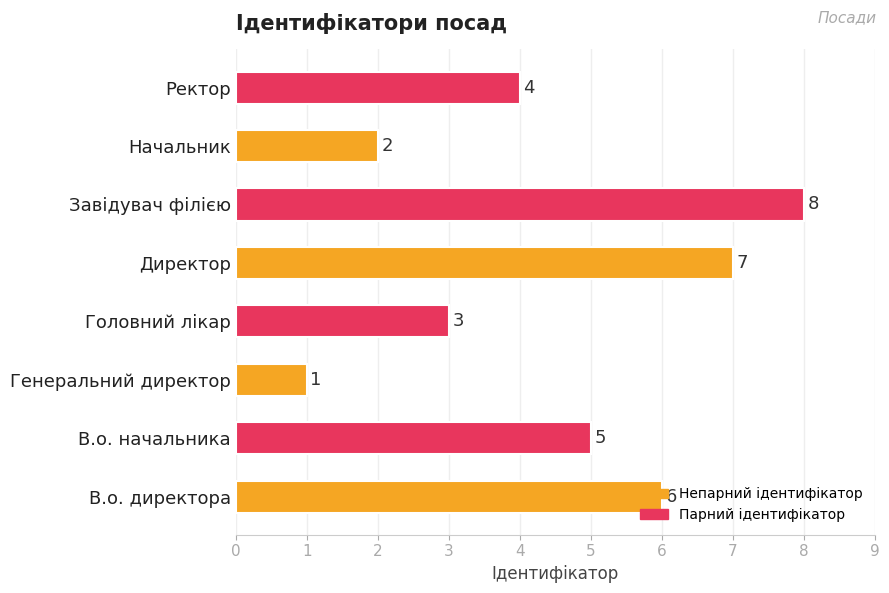

What is the difference between the maximum and minimum values?

7